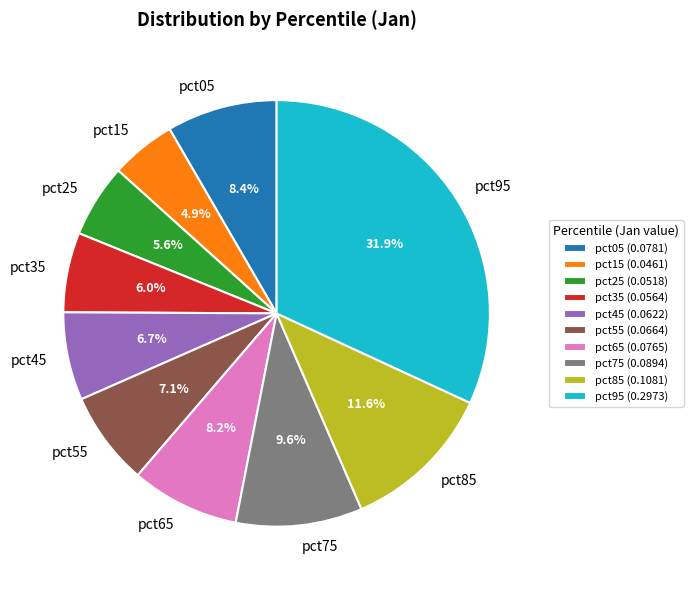

Is there any slice that represents more than half of the pie?

No